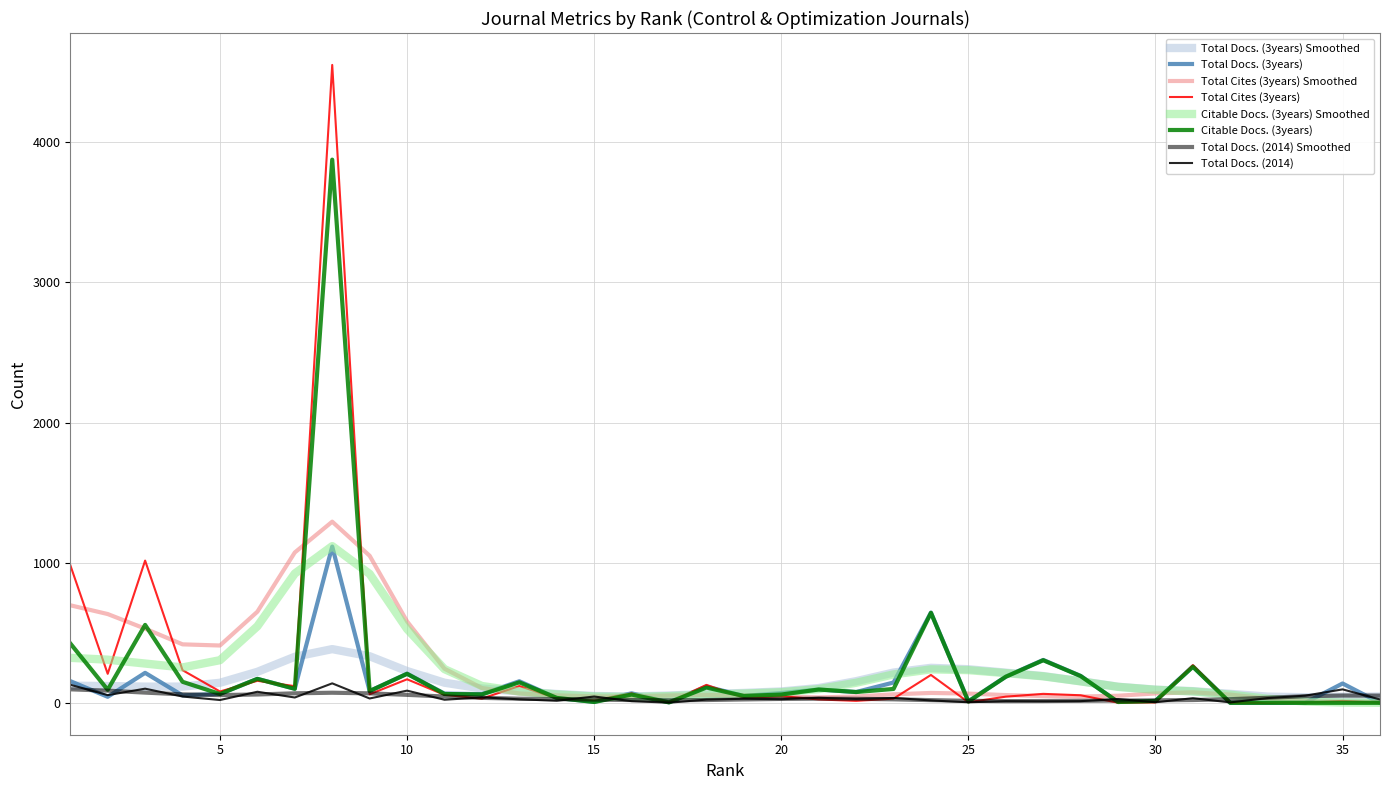

How many lines are shown in the chart?

8